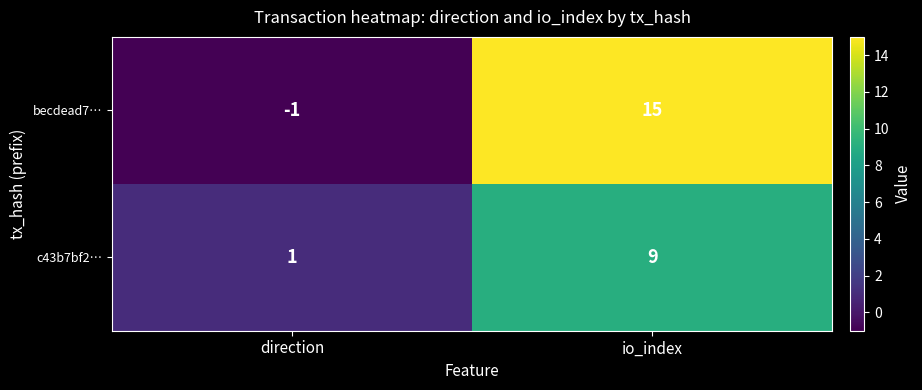

Count the number of data series in this chart.

2